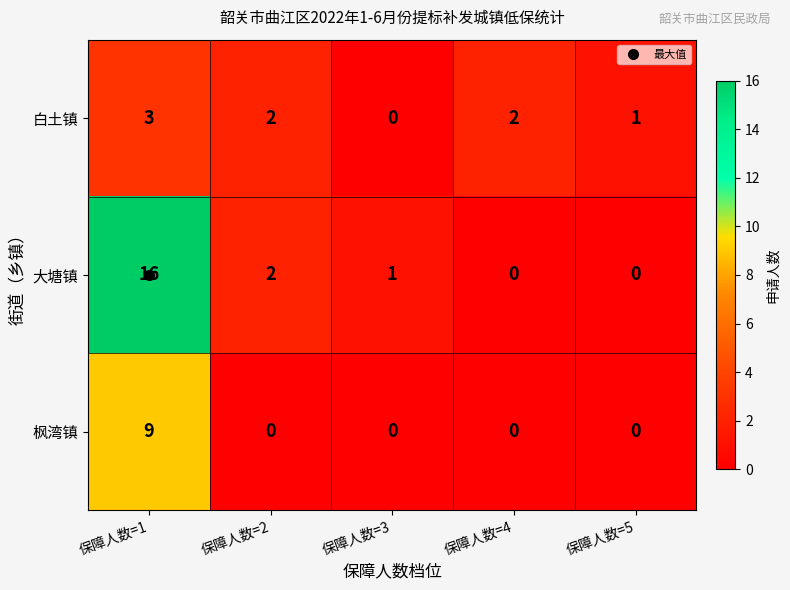

True or false: 大塘镇 has a value of 1 at 保障人数=3.

True